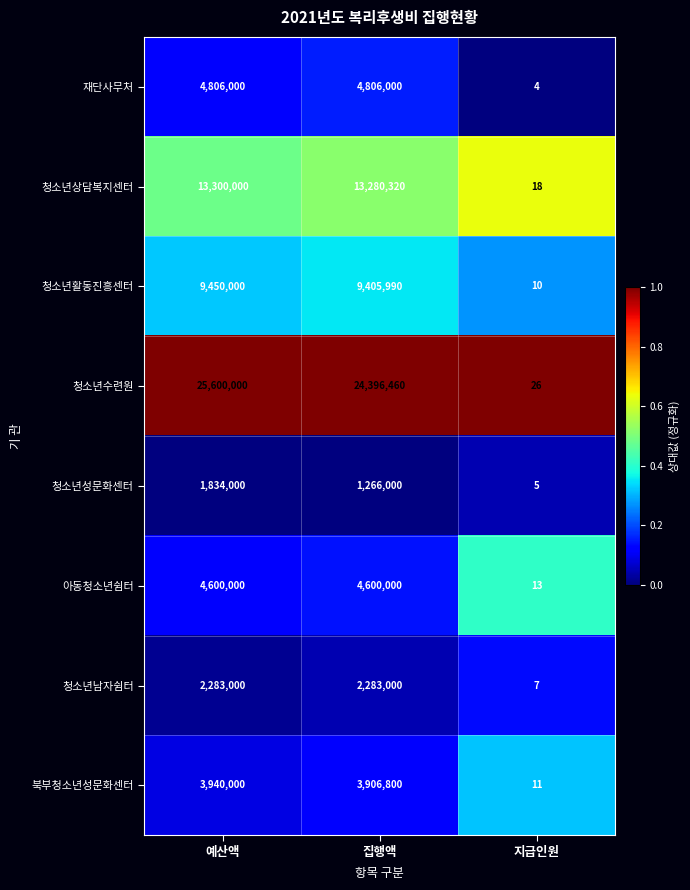

Rank the series by their maximum value, from lowest to highest.

청소년성문화센터, 청소년남자쉼터, 북부청소년성문화센터, 아동청소년쉼터, 재단사무처, 청소년활동진흥센터, 청소년상담복지센터, 청소년수련원